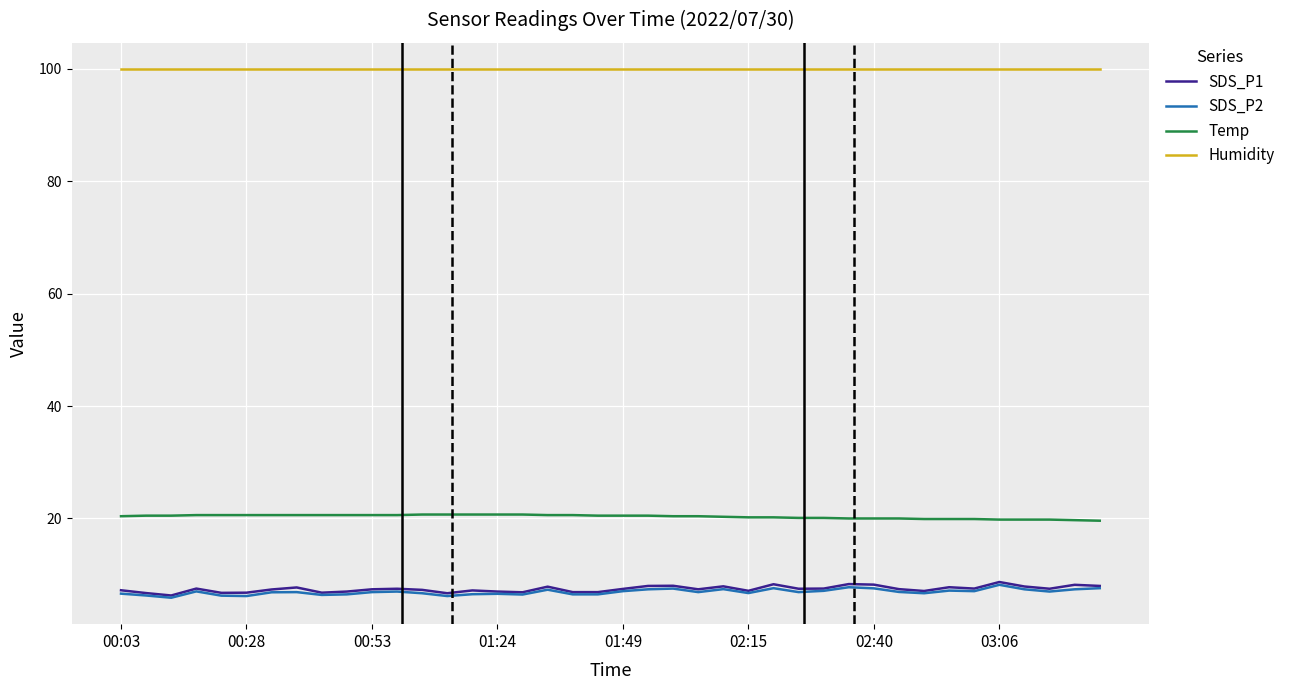

What is the difference between the second highest and minimum values in the SDS_P2 series?

1.9